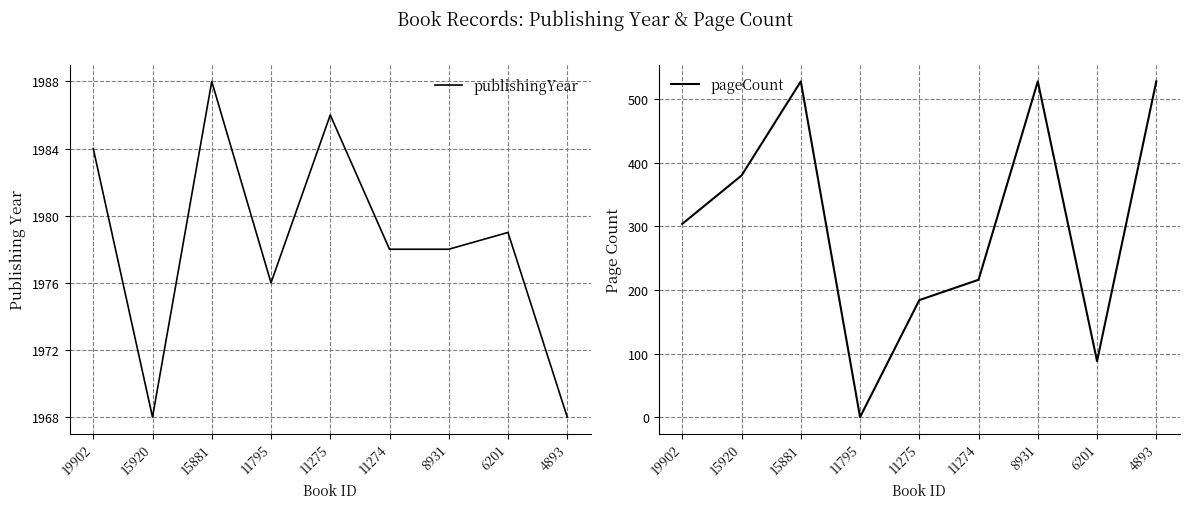

Rank the series by their maximum value, from highest to lowest.

publishingYear, pageCount